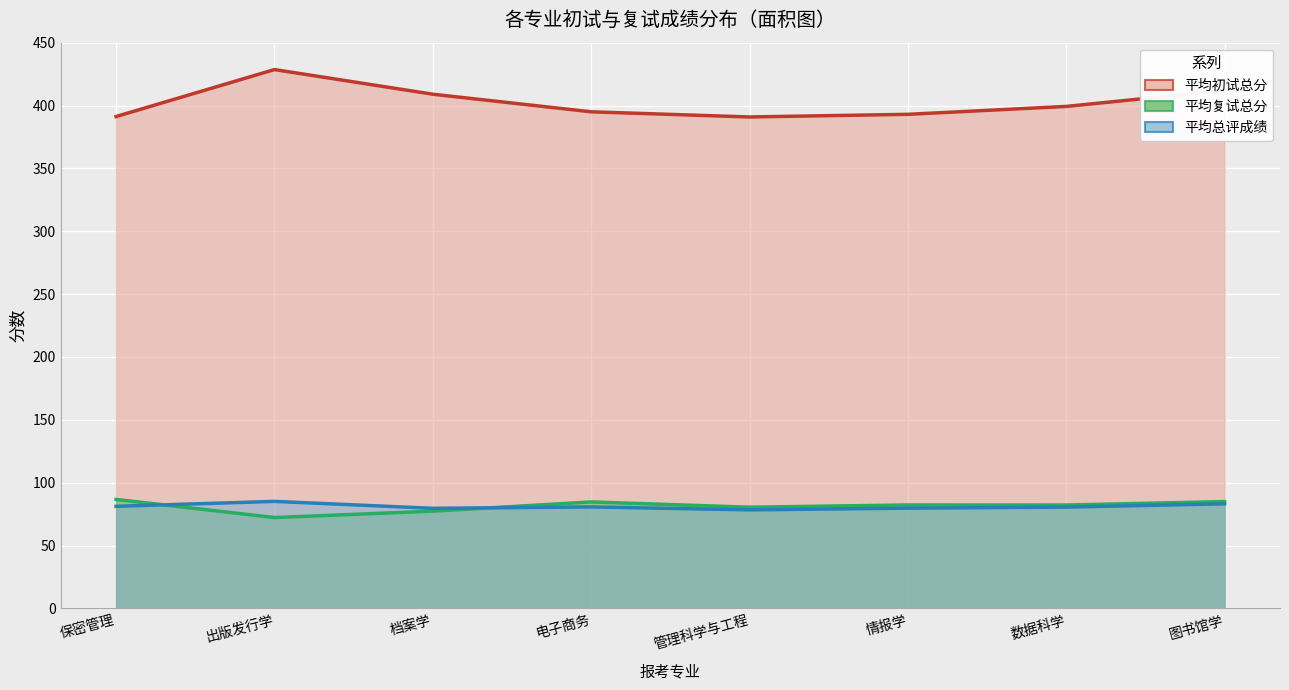

What is the difference between the 平均复试总分 values at 管理科学与工程 and 图书馆学?

4.5